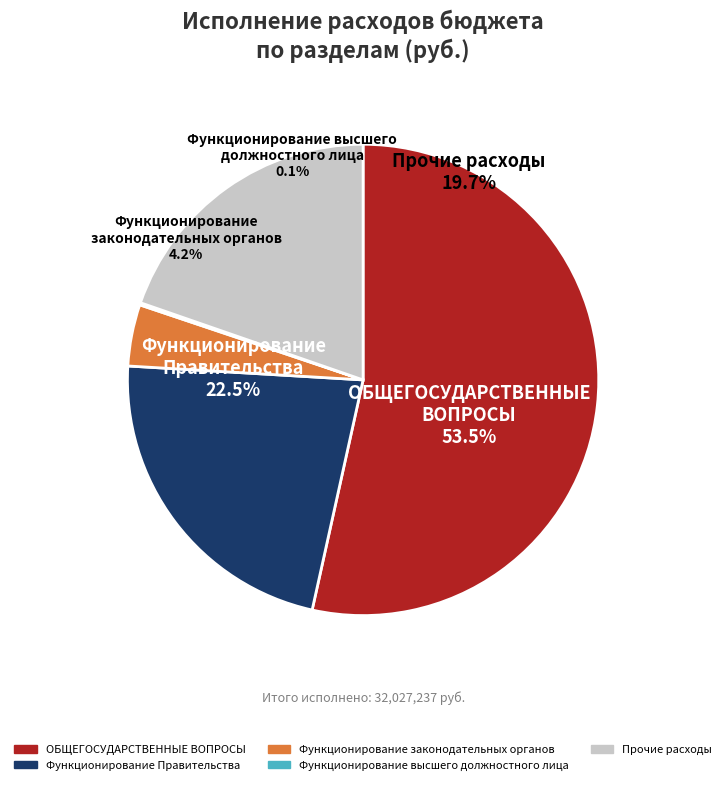

How many segments does this pie chart have?

5